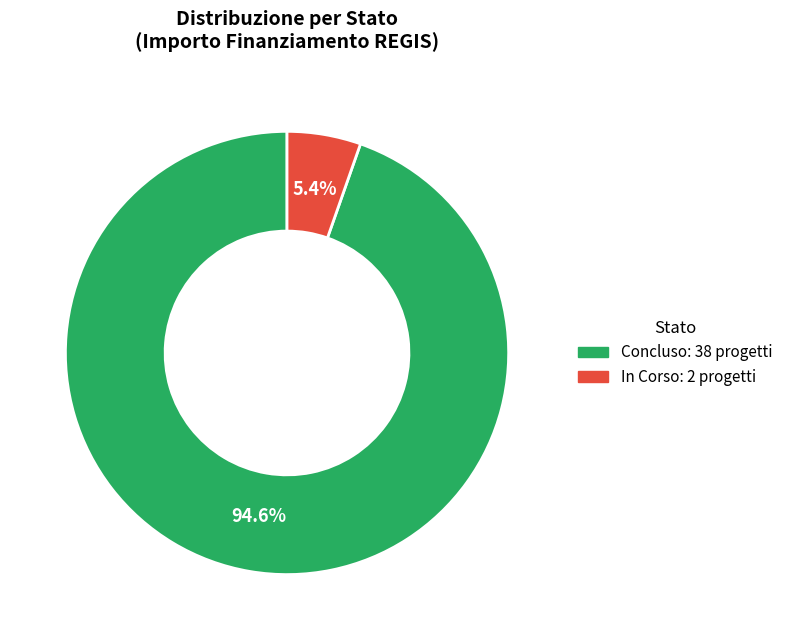

Which category has the biggest portion of the pie?

Concluso